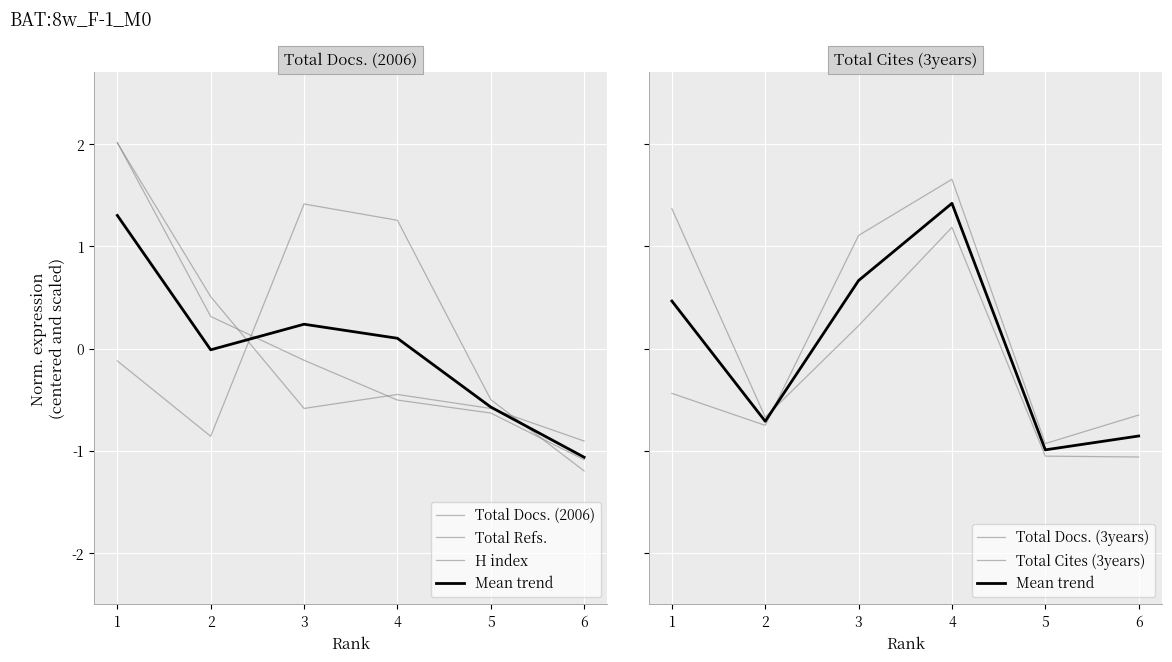

Rank the series at 5 from highest to lowest value.

Total Docs. (2006), H index, Total Refs., Total Docs. (3years), Mean trend, Total Cites (3years)